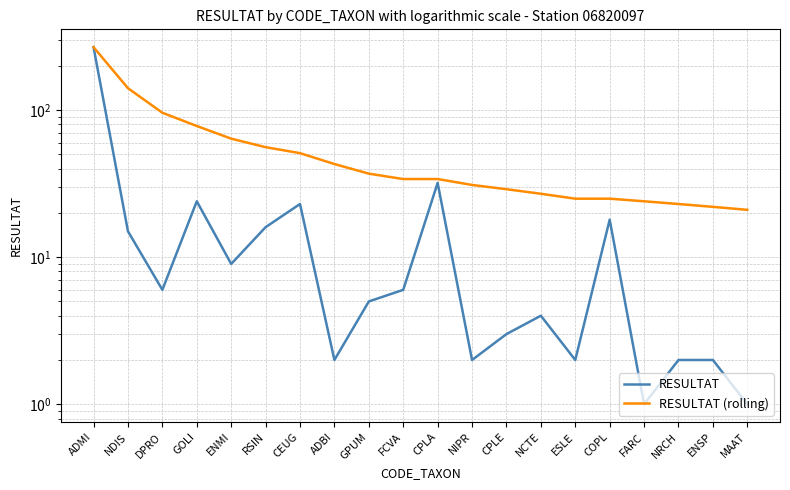

True or false: RESULTAT has a value of 2 at ESLE.

True